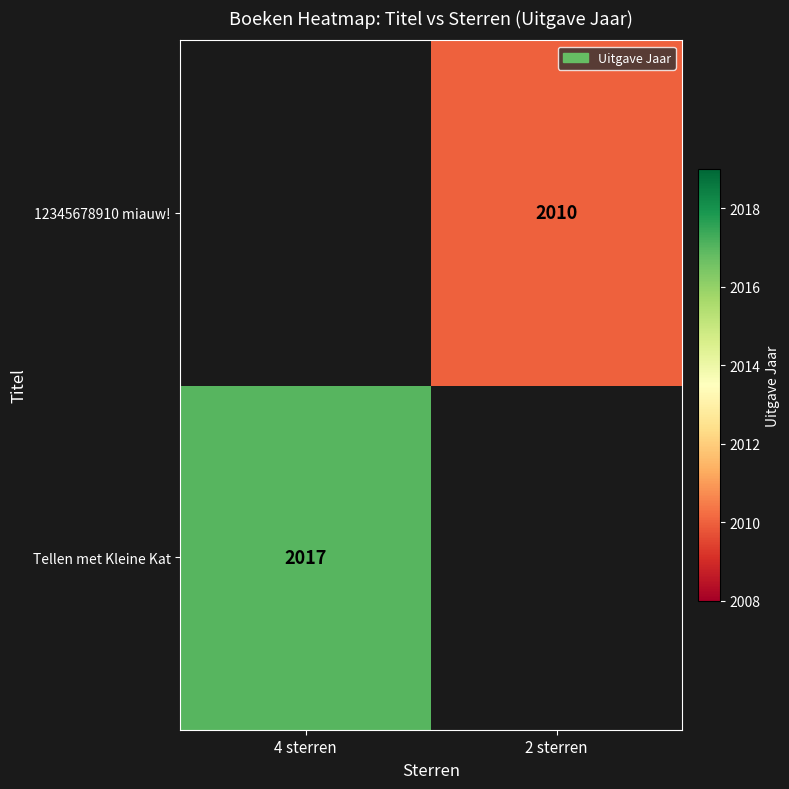

How many data points does each series have?

2